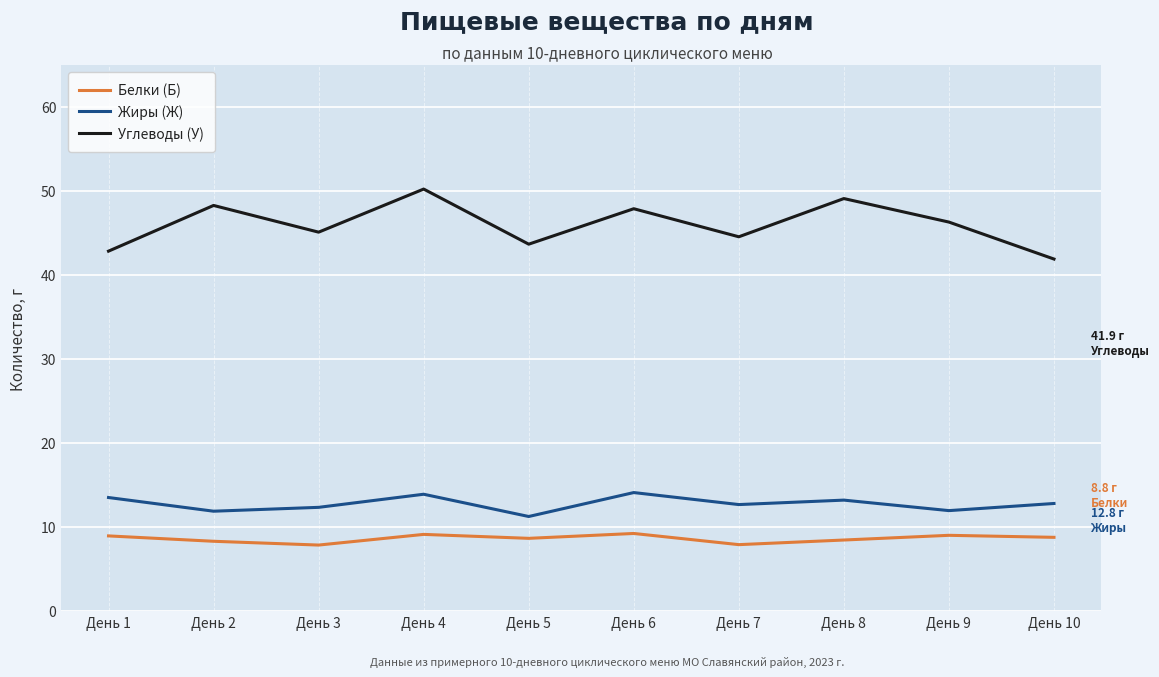

True or false: Белки (Б) and Жиры (Ж) intersect in this chart.

False